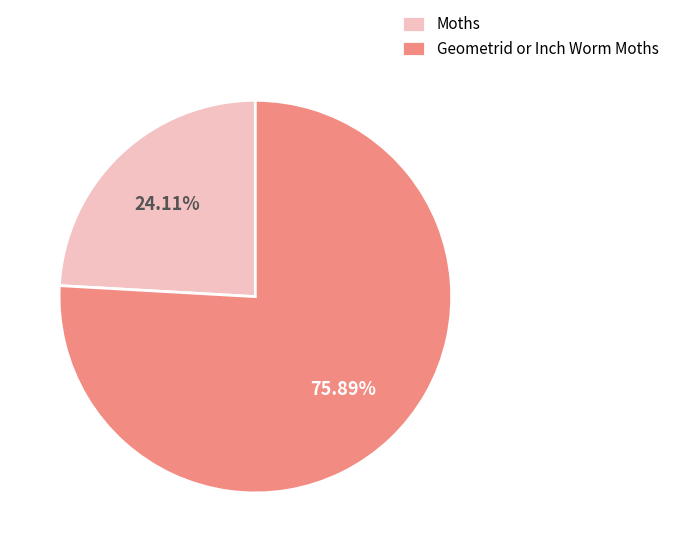

True or false: Moths accounts for 33% of the total.

False